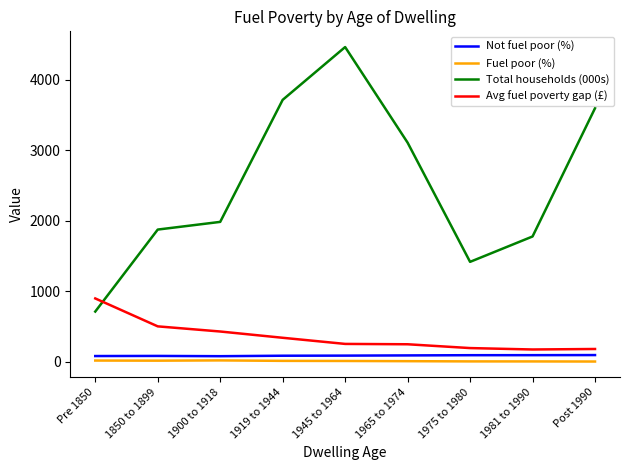

In Avg fuel poverty gap (£), how many points are lower than both neighbors (excluding endpoints)?

1